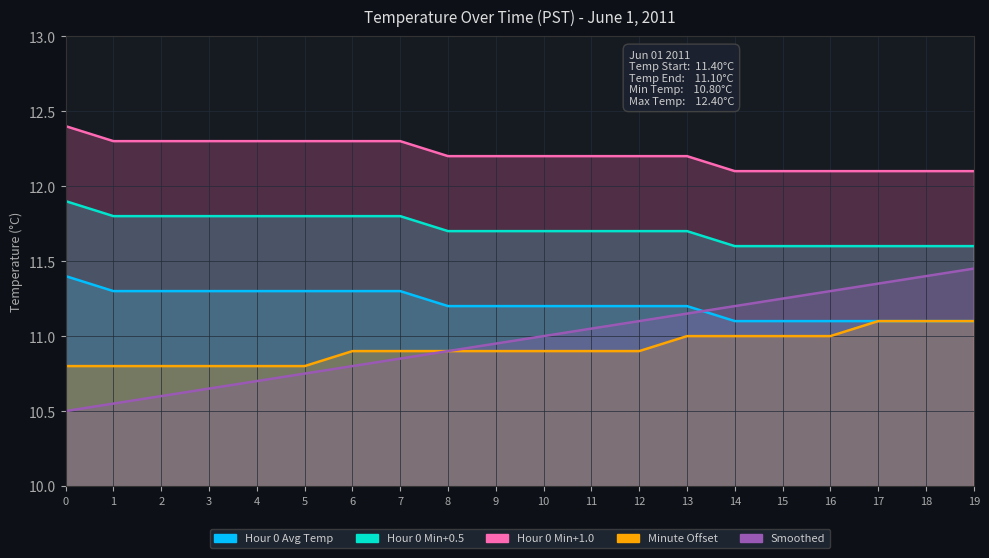

Reading right to left, extract all data points from this chart.

Hour 0 Avg Temp: 19=11.1	18=11.1	17=11.1	16=11.1	15=11.1	14=11.1	13=11.2	12=11.2	11=11.2	10=11.2	9=11.2	8=11.2	7=11.3	6=11.3	5=11.3	4=11.3	3=11.3	2=11.3	1=11.3	0=11.4
Hour 0 Min+0.5: 19=11.6	18=11.6	17=11.6	16=11.6	15=11.6	14=11.6	13=11.7	12=11.7	11=11.7	10=11.7	9=11.7	8=11.7	7=11.8	6=11.8	5=11.8	4=11.8	3=11.8	2=11.8	1=11.8	0=11.9
Hour 0 Min+1.0: 19=12.1	18=12.1	17=12.1	16=12.1	15=12.1	14=12.1	13=12.2	12=12.2	11=12.2	10=12.2	9=12.2	8=12.2	7=12.3	6=12.3	5=12.3	4=12.3	3=12.3	2=12.3	1=12.3	0=12.4
Minute Offset: 19=11.1	18=11.1	17=11.1	16=11.0	15=11.0	14=11.0	13=11.0	12=10.9	11=10.9	10=10.9	9=10.9	8=10.9	7=10.9	6=10.9	5=10.8	4=10.8	3=10.8	2=10.8	1=10.8	0=10.8
Smoothed: 19=11.4	18=11.4	17=11.3	16=11.3	15=11.2	14=11.2	13=11.2	12=11.1	11=11.1	10=11.0	9=10.9	8=10.9	7=10.8	6=10.8	5=10.8	4=10.7	3=10.7	2=10.6	1=10.6	0=10.5